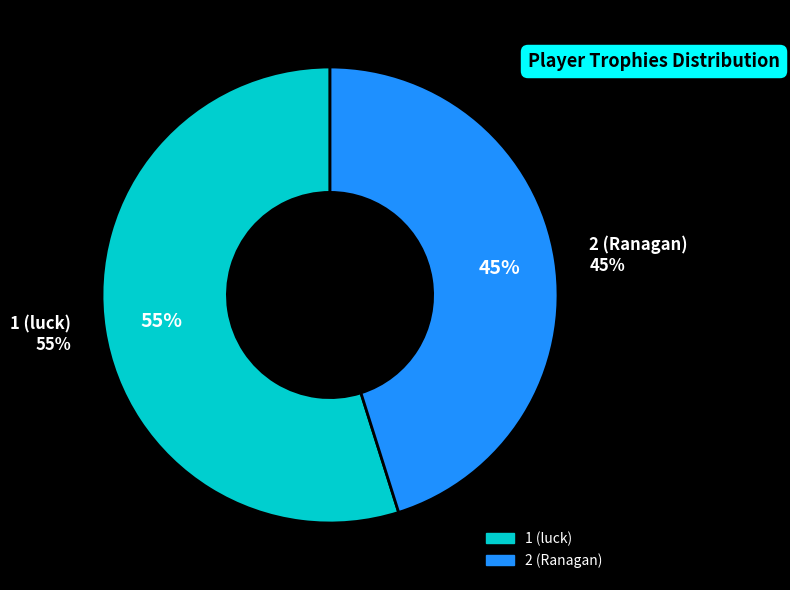

Is it true that 1 (luck) is 55% of the pie?

True